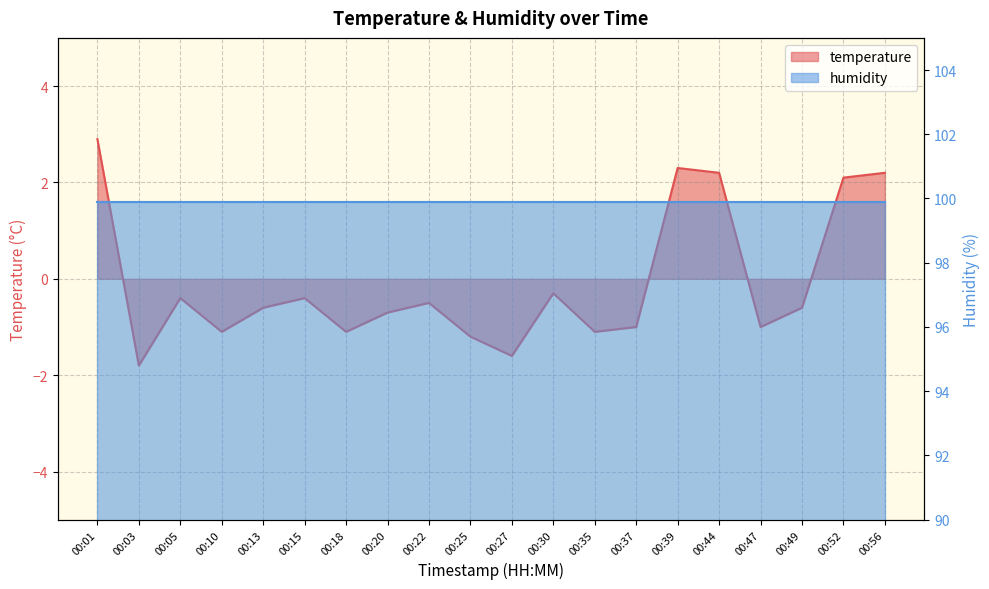

Reading right to left, extract all data points from this chart.

2.2	2.1	-0.6	-1.0	2.2	2.3	-1.0	-1.1	-0.3	-1.6	-1.2	-0.5	-0.7	-1.1	-0.4	-0.6	-1.1	-0.4	-1.8	2.9